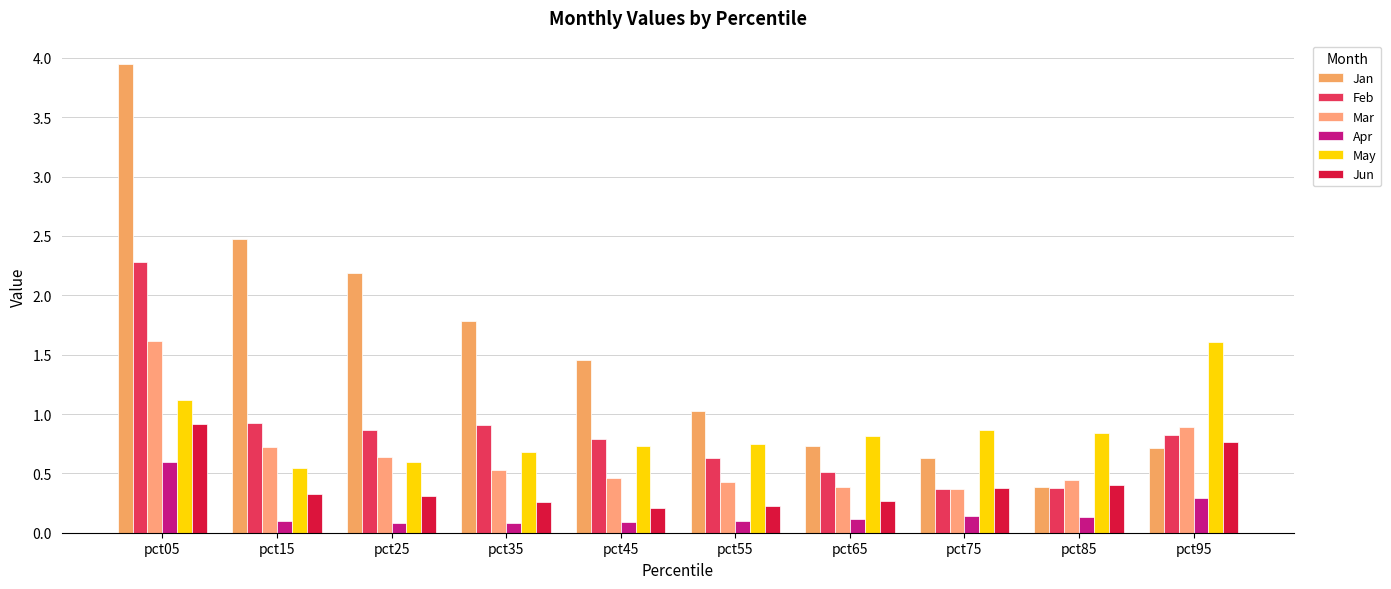

Reading right to left, list all the values displayed in this chart.

Jan: 0.7	0.4	0.6	0.7	1.0	1.5	1.8	2.2	2.5	3.9
Feb: 0.8	0.4	0.4	0.5	0.6	0.8	0.9	0.9	0.9	2.3
Mar: 0.9	0.4	0.4	0.4	0.4	0.5	0.5	0.6	0.7	1.6
Apr: 0.3	0.1	0.1	0.1	0.1	0.1	0.1	0.1	0.1	0.6
May: 1.6	0.8	0.9	0.8	0.7	0.7	0.7	0.6	0.5	1.1
Jun: 0.8	0.4	0.4	0.3	0.2	0.2	0.3	0.3	0.3	0.9